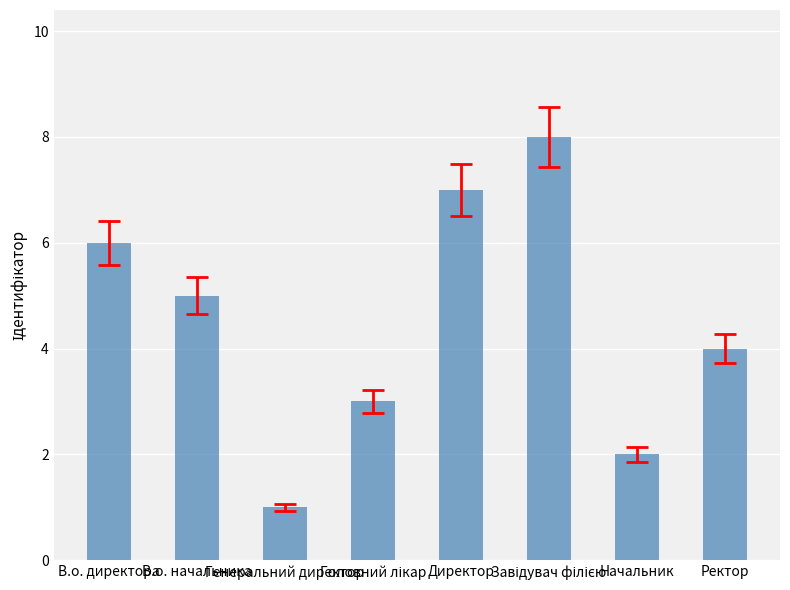

Approximately how many times larger is the value at Начальник compared to В.о. директора?

0.3